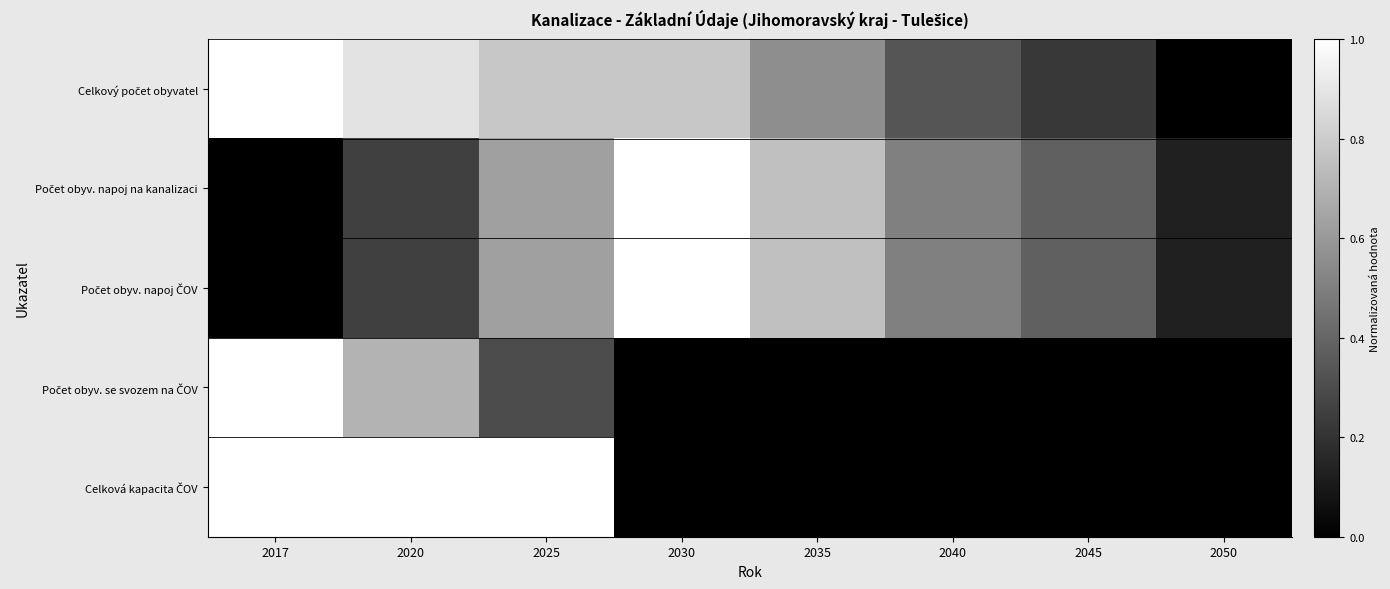

What is the spread (max minus min) of values at 2045?

0.4